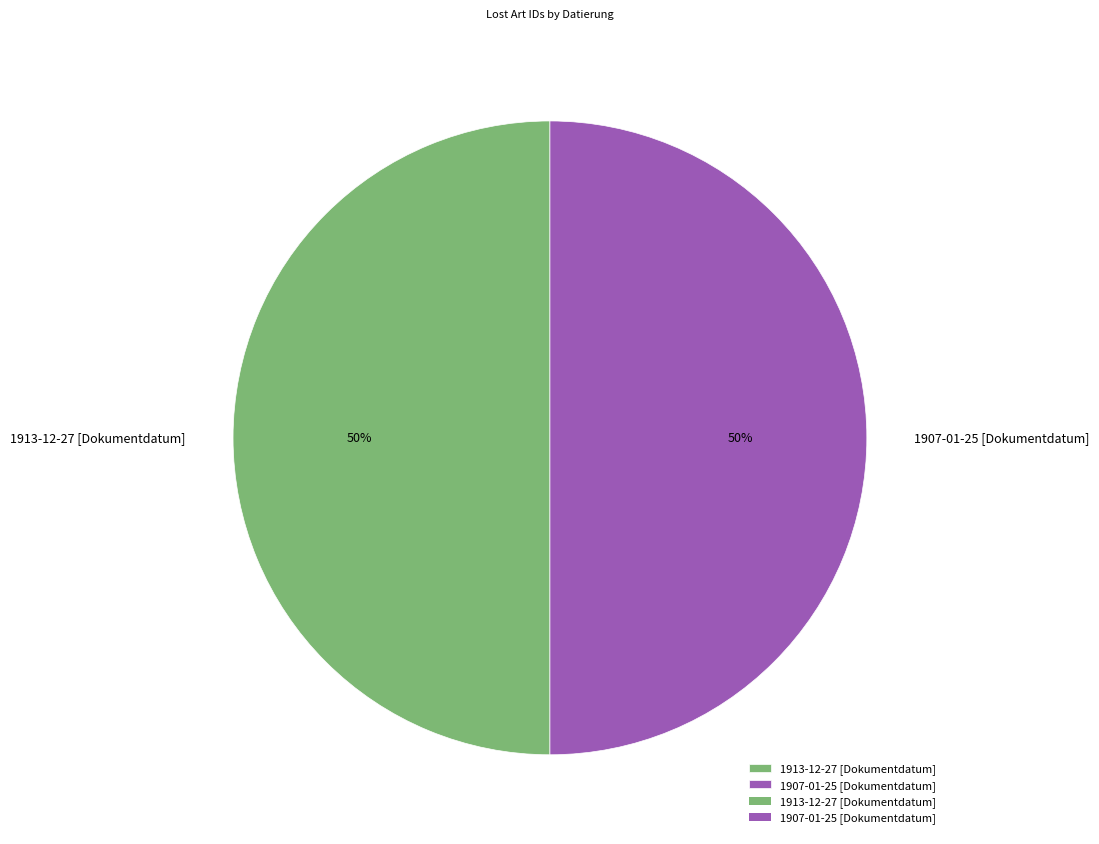

What is the ratio of the value at 1913-12-27 [Dokumentdatum] to the value at 1907-01-25 [Dokumentdatum]?

1.0